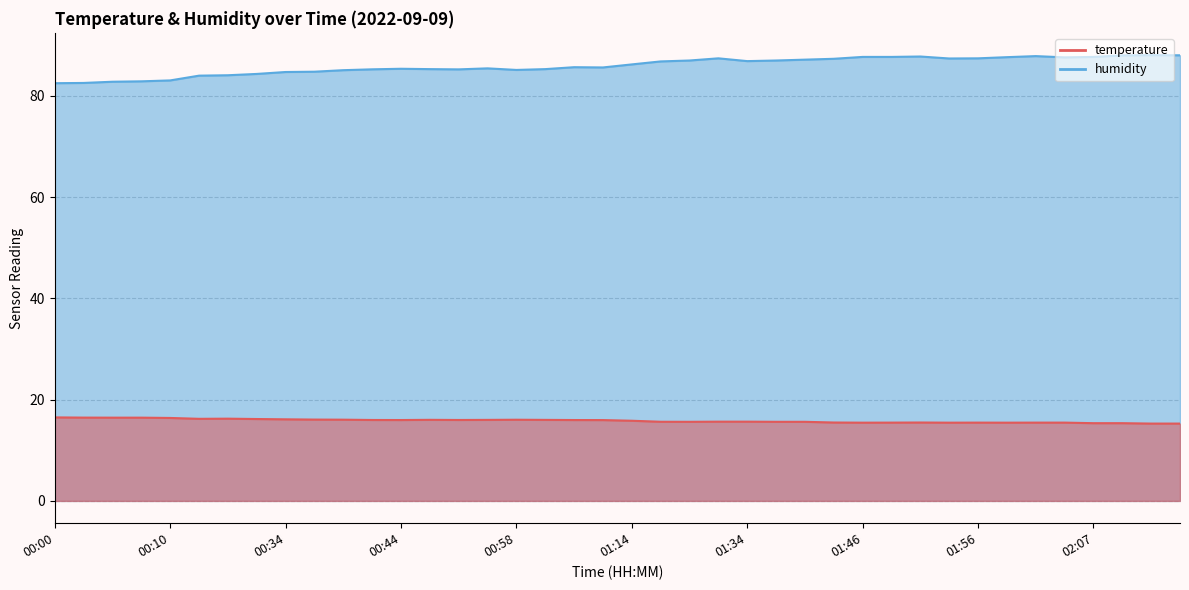

What is the label of the 36th point from the right?

00:10